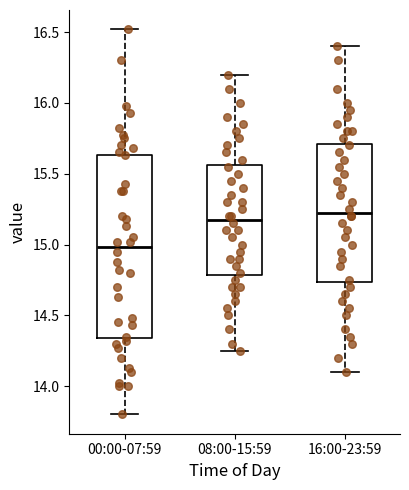

Which box is the tallest, from its lower edge to its upper edge?

00:00-07:59